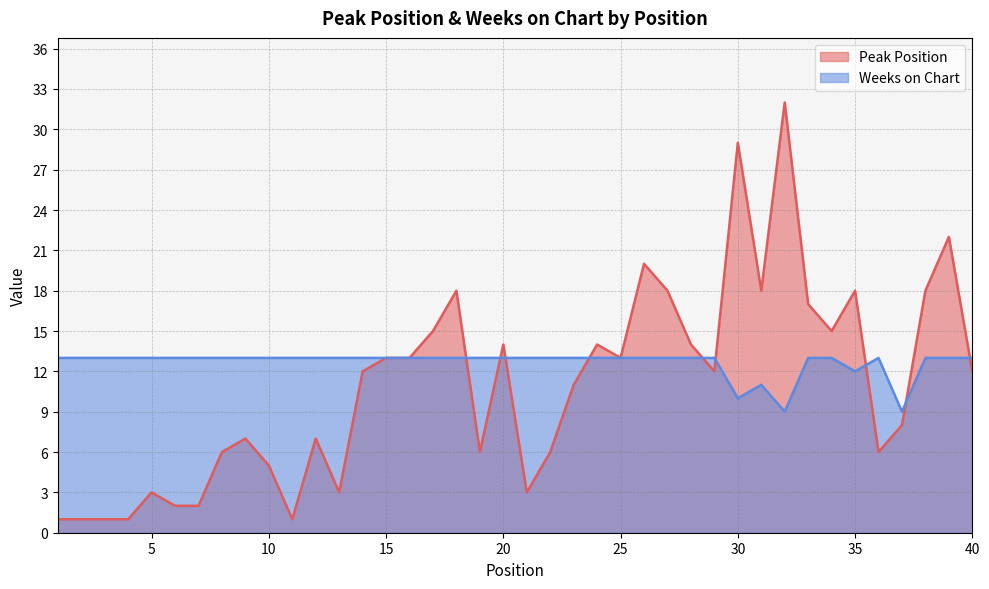

Rank the series at 24 from highest to lowest value.

Peak Position, Weeks on Chart